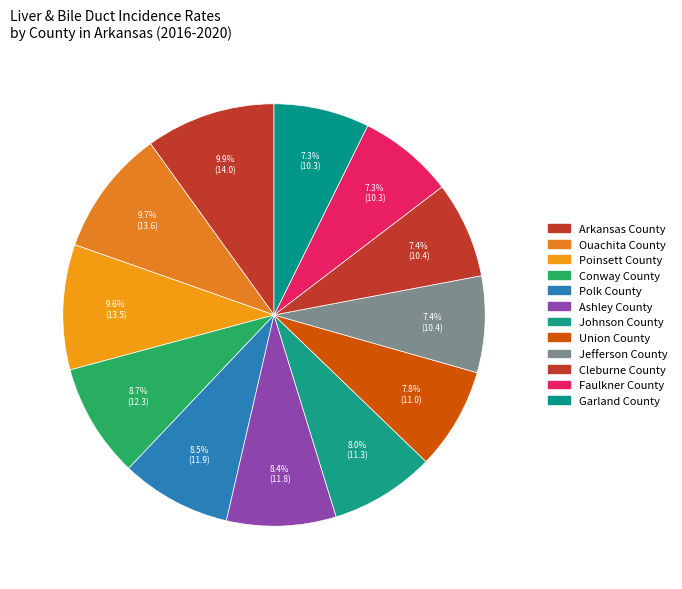

Count the number of slices in the pie.

12